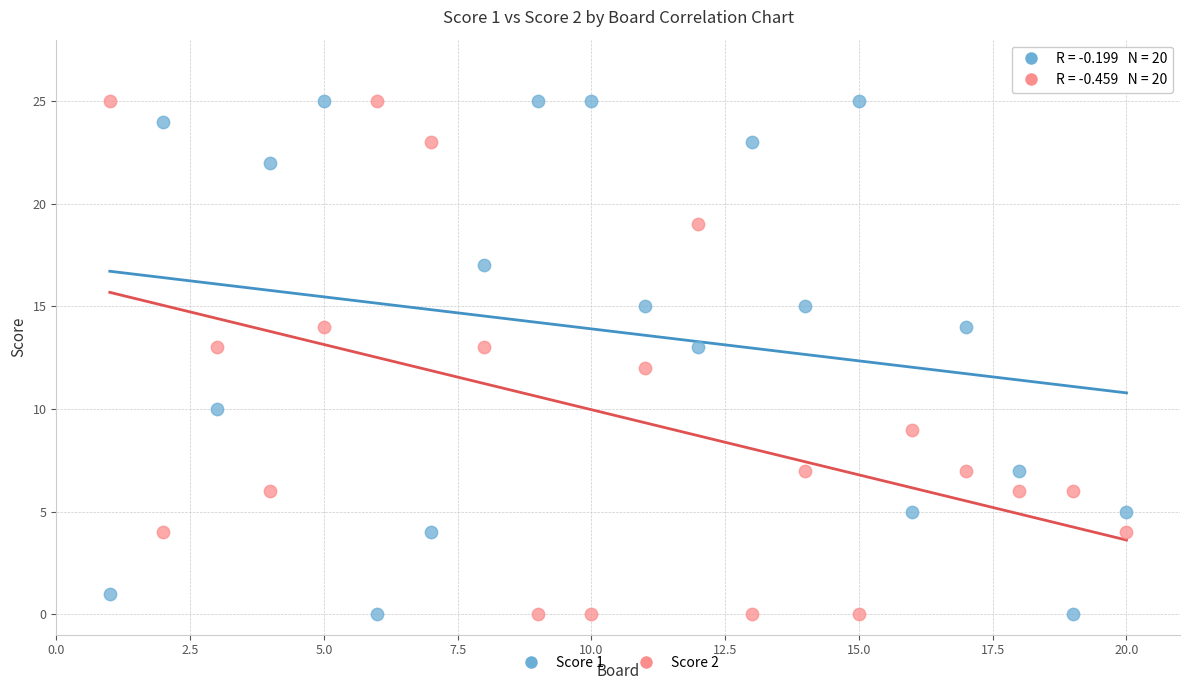

What is the X range (max minus min) for the scatter plot?

19